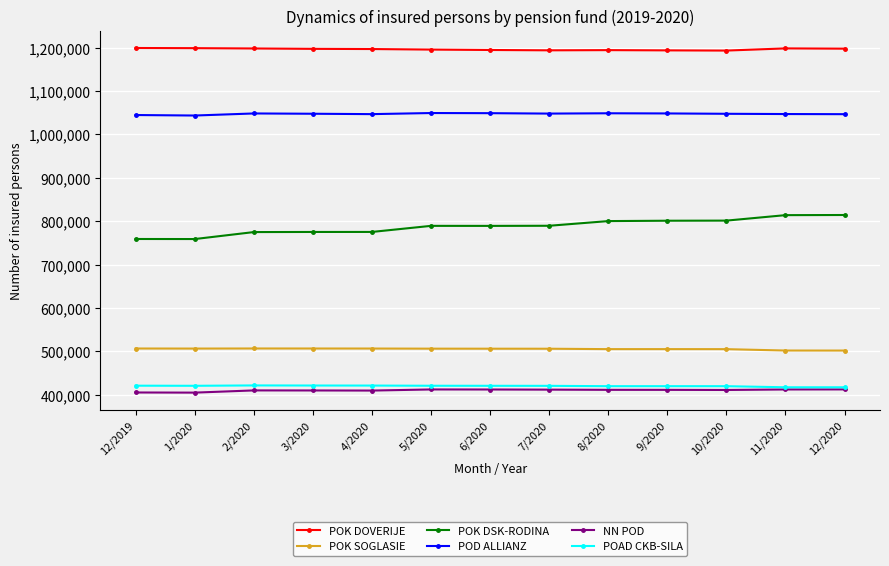

What is the spread (max minus min) of values at 12/2020?

785852